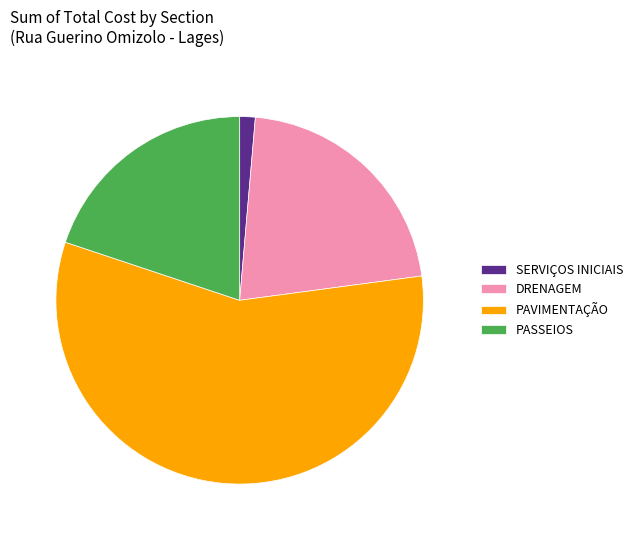

Approximately how many times larger is the value at PAVIMENTAÇÃO compared to SERVIÇOS INICIAIS?

41.9